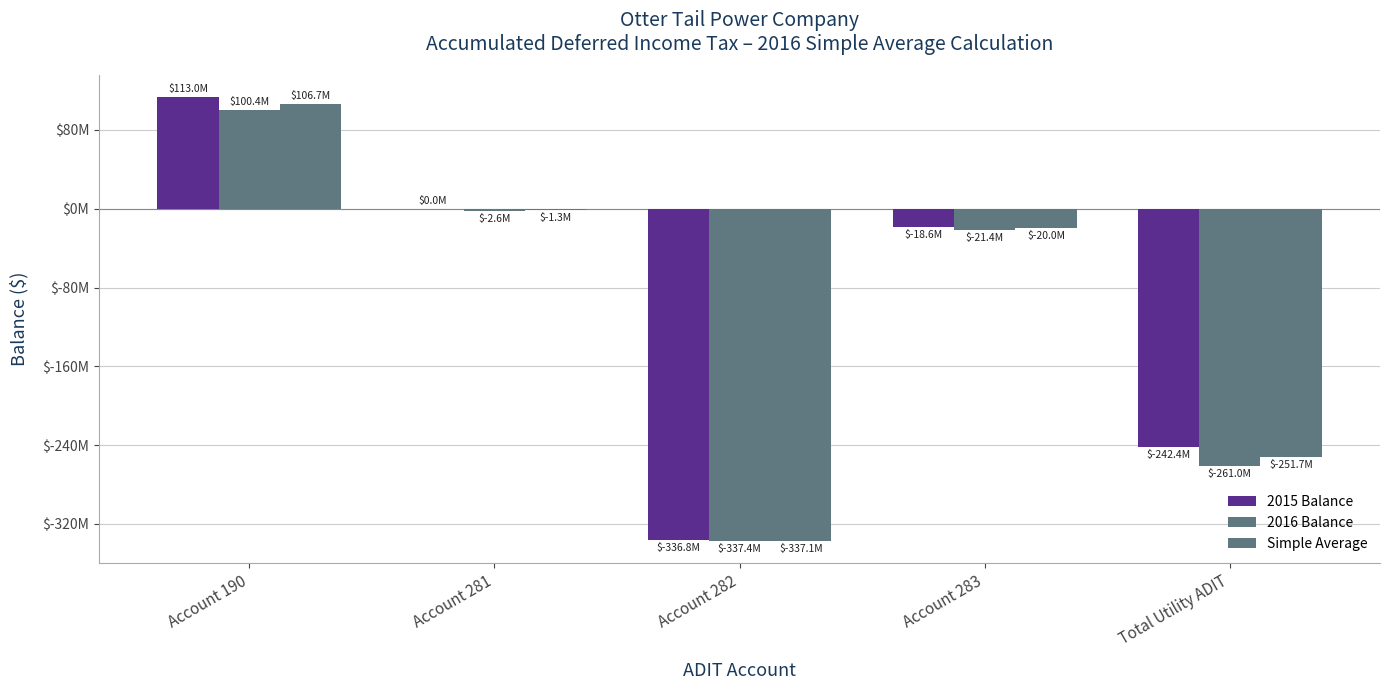

Are the bars grouped side by side (vs. stacked)?

Yes